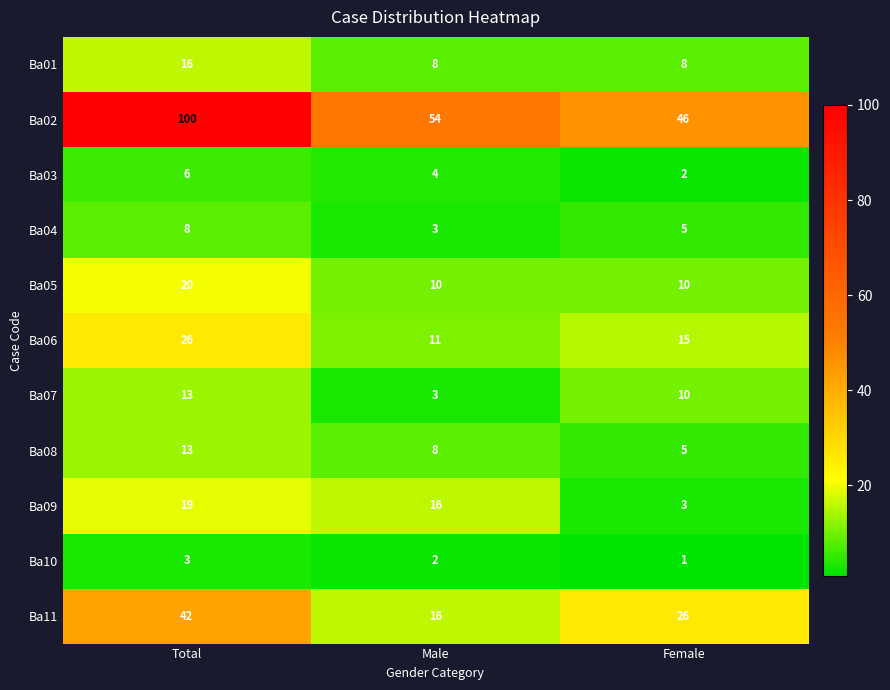

At how many categories does at least one series exceed 87?

1